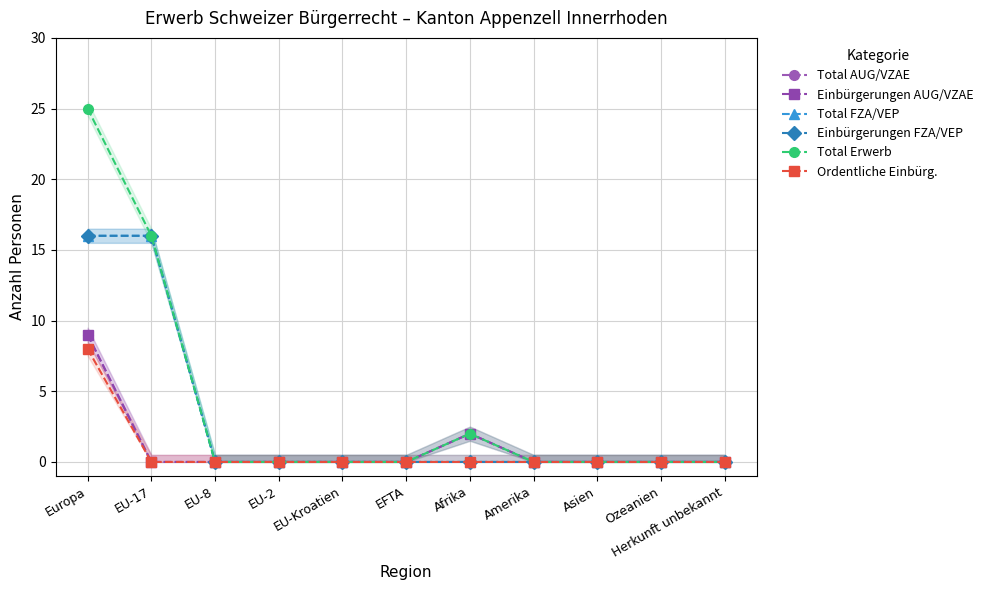

Reading left to right, what are all the values shown in this chart?

Total AUG/VZAE: Europa=9	EU-17=0	EU-8=0	EU-2=0	EU-Kroatien=0	EFTA=0	Afrika=2	Amerika=0	Asien=0	Ozeanien=0	Herkunft unbekannt=0
Einbürgerungen AUG/VZAE: Europa=9	EU-17=0	EU-8=0	EU-2=0	EU-Kroatien=0	EFTA=0	Afrika=2	Amerika=0	Asien=0	Ozeanien=0	Herkunft unbekannt=0
Total FZA/VEP: Europa=16	EU-17=16	EU-8=0	EU-2=0	EU-Kroatien=0	EFTA=0	Afrika=0	Amerika=0	Asien=0	Ozeanien=0	Herkunft unbekannt=0
Einbürgerungen FZA/VEP: Europa=16	EU-17=16	EU-8=0	EU-2=0	EU-Kroatien=0	EFTA=0	Afrika=0	Amerika=0	Asien=0	Ozeanien=0	Herkunft unbekannt=0
Total Erwerb: Europa=25	EU-17=16	EU-8=0	EU-2=0	EU-Kroatien=0	EFTA=0	Afrika=2	Amerika=0	Asien=0	Ozeanien=0	Herkunft unbekannt=0
Ordentliche Einbürg.: Europa=8	EU-17=0	EU-8=0	EU-2=0	EU-Kroatien=0	EFTA=0	Afrika=0	Amerika=0	Asien=0	Ozeanien=0	Herkunft unbekannt=0